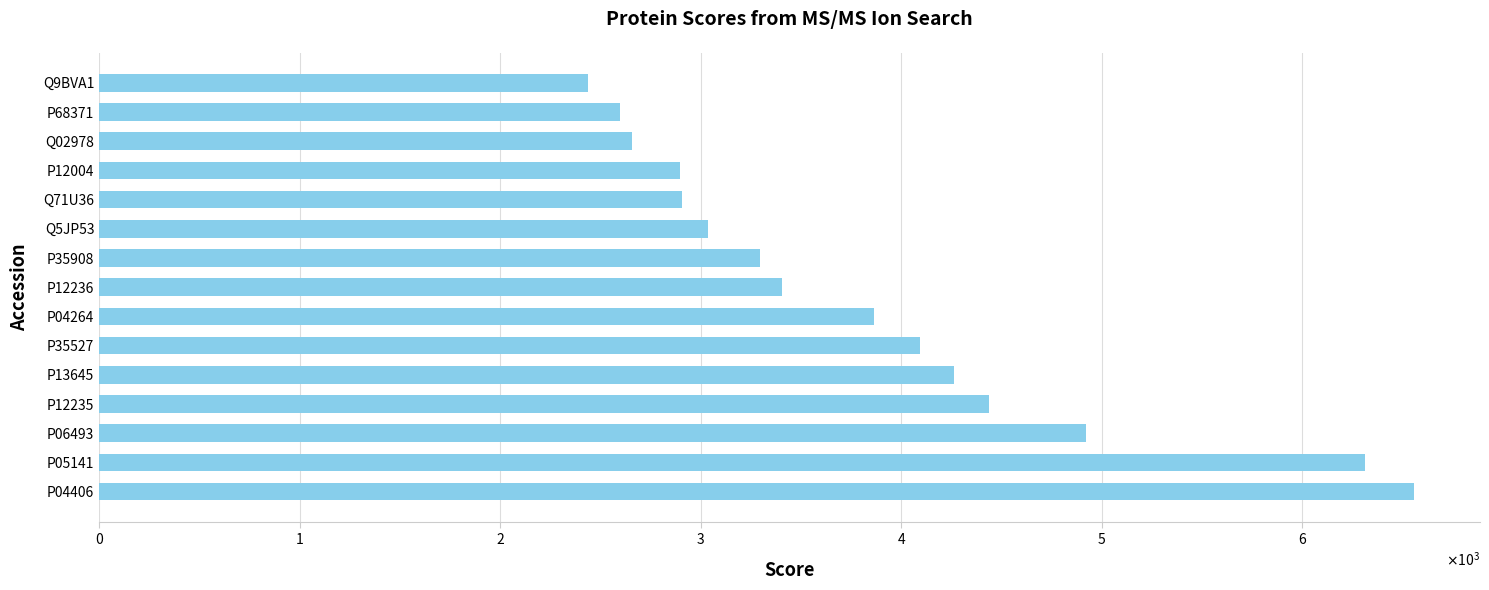

Where is the data nearest to the value 4497?

P12235